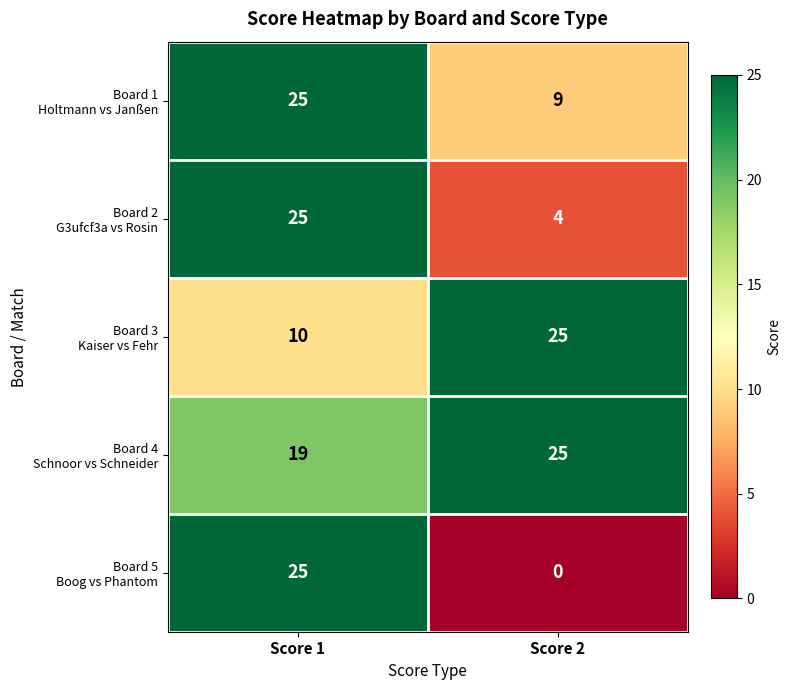

What is the spread (max minus min) of values at Score 2?

25